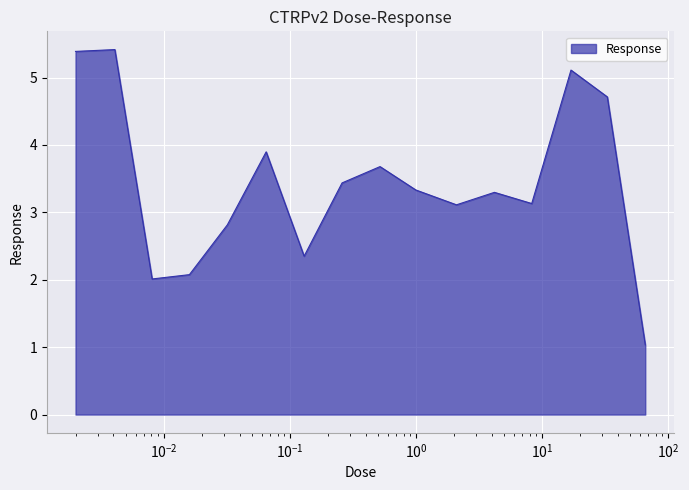

What is the smallest value displayed?

1.0